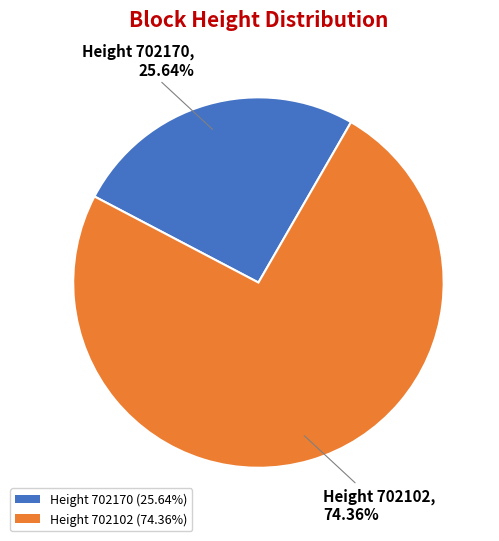

Is there any slice that represents more than half of the pie?

Yes